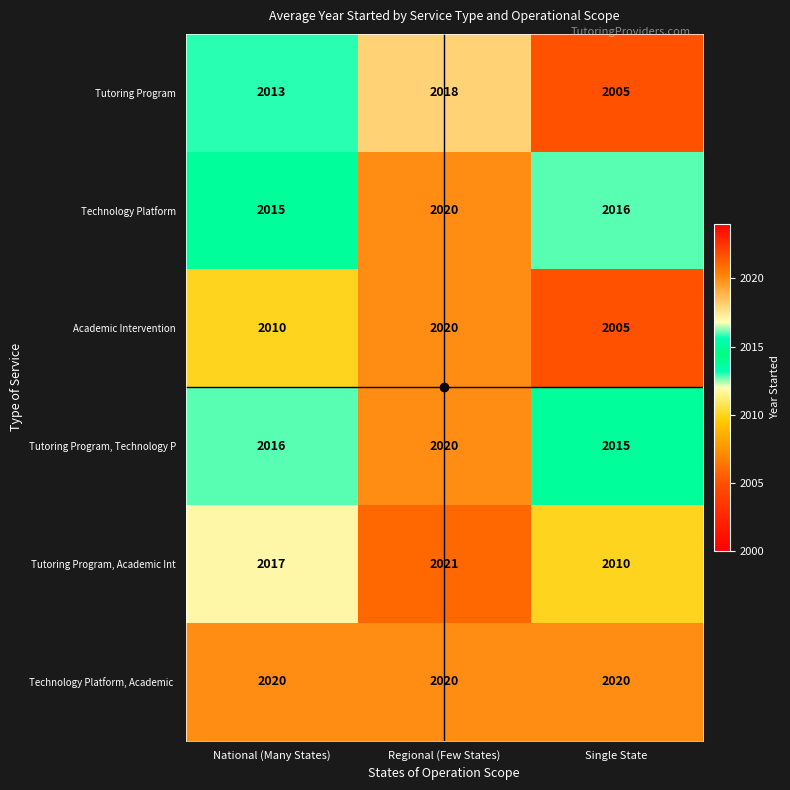

List the labels in order of Technology Platform value, smallest first.

National (Many States), Single State, Regional (Few States)